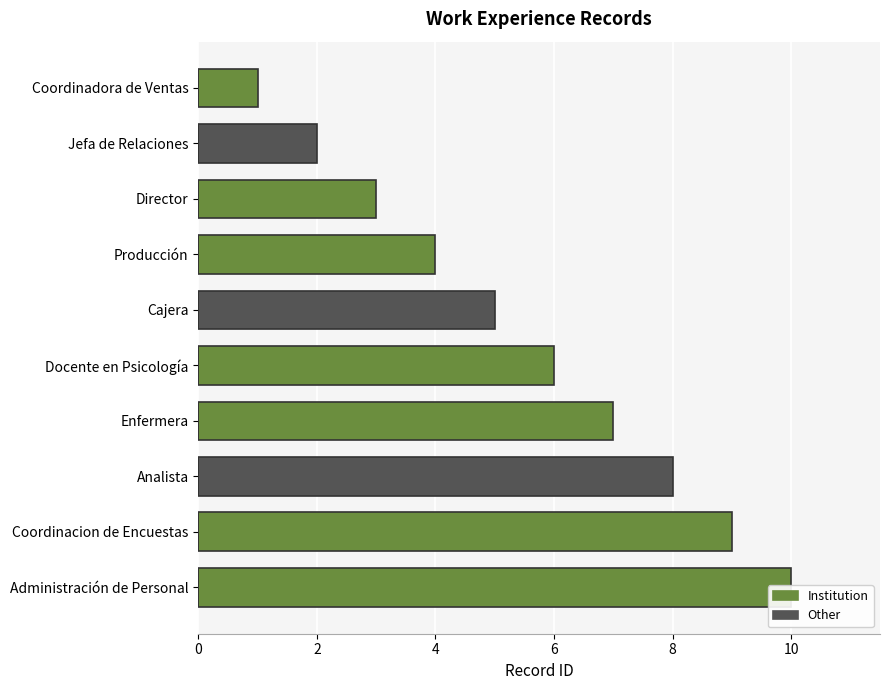

How many bars are there in total?

10